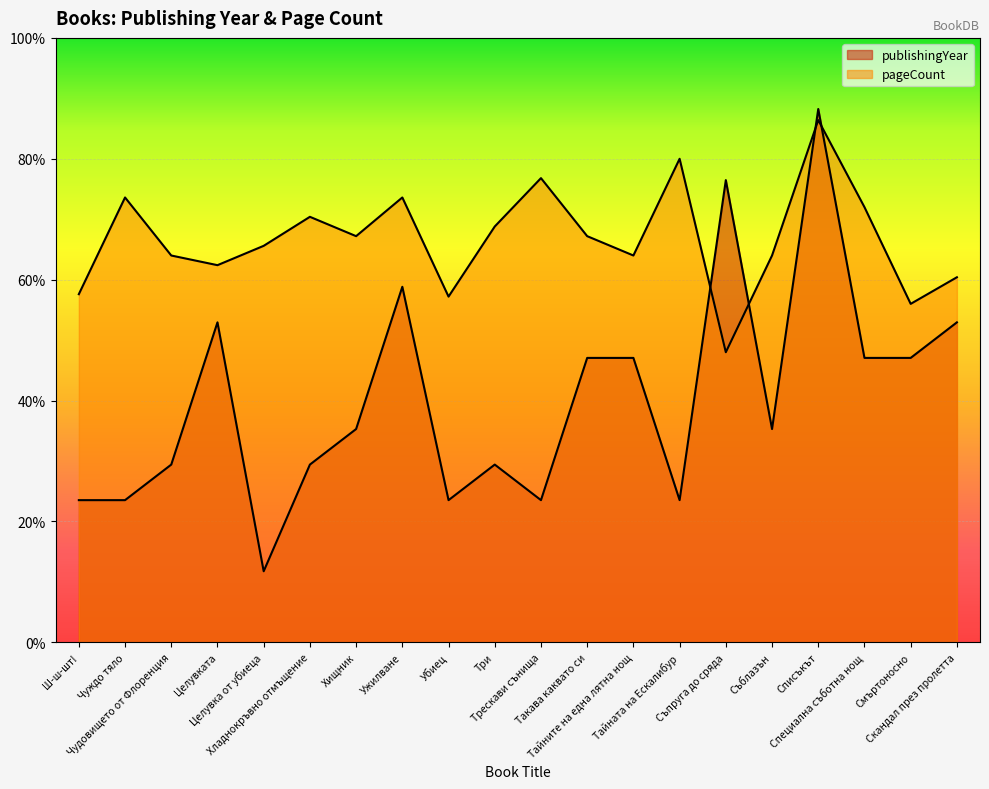

True or false: publishingYear has a value of 0.4 at Хладнокръвно отмъщение.

False